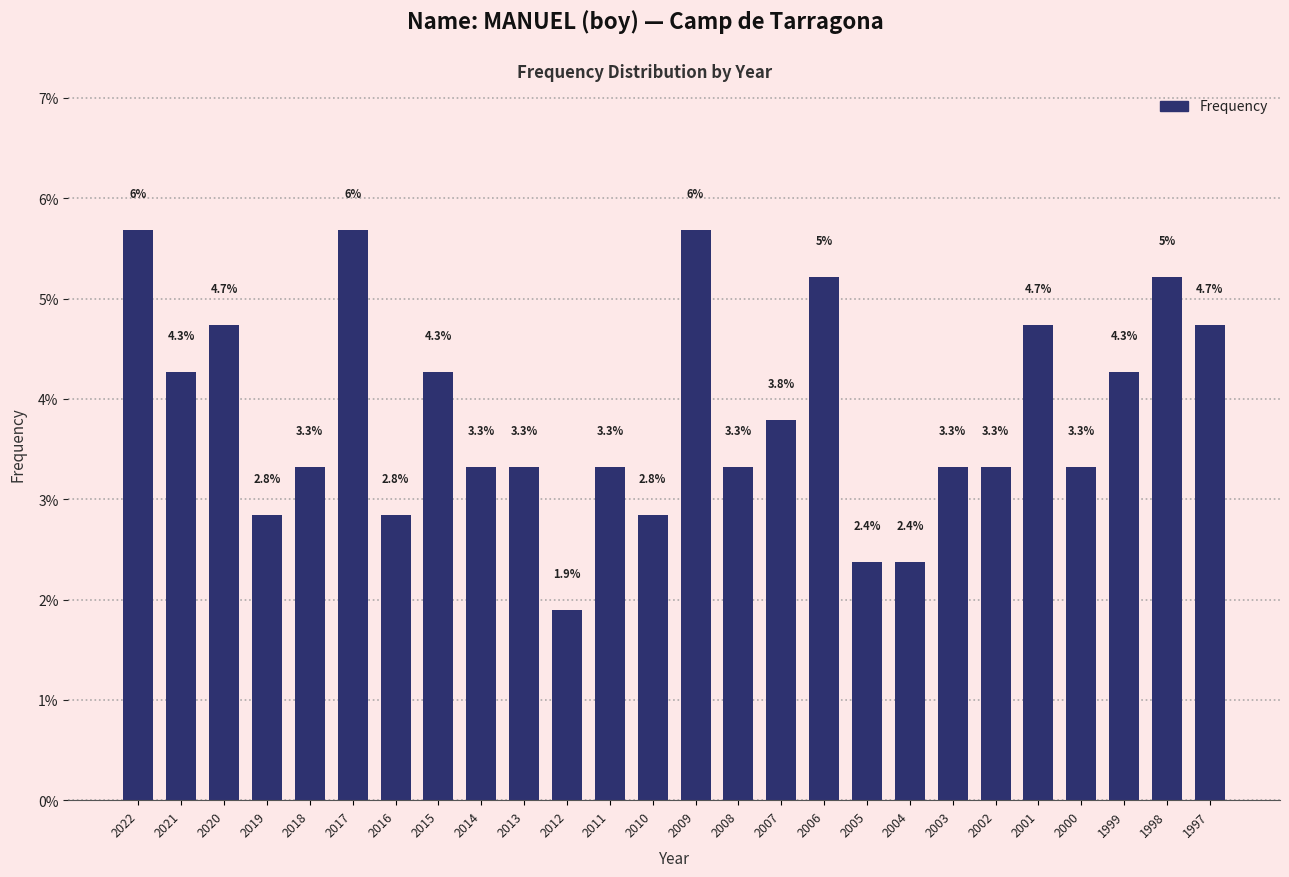

Reading left to right, transcribe all the data shown in this chart.

2022=5.7	2021=4.3	2020=4.7	2019=2.8	2018=3.3	2017=5.7	2016=2.8	2015=4.3	2014=3.3	2013=3.3	2012=1.9	2011=3.3	2010=2.8	2009=5.7	2008=3.3	2007=3.8	2006=5.2	2005=2.4	2004=2.4	2003=3.3	2002=3.3	2001=4.7	2000=3.3	1999=4.3	1998=5.2	1997=4.7